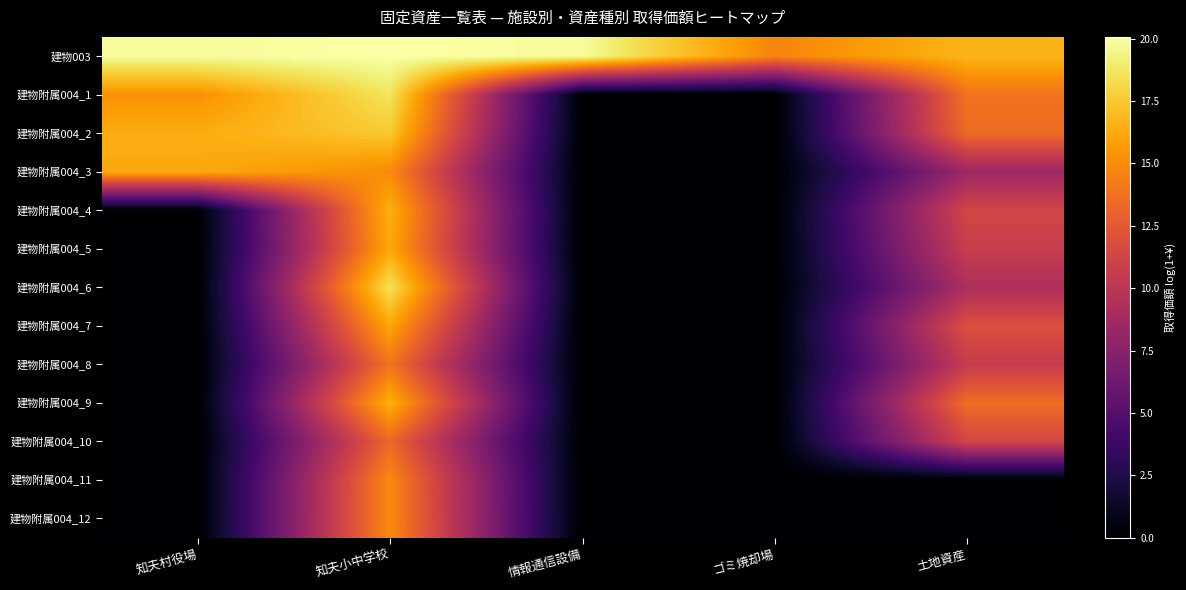

At which category is the sum across all series the highest?

知夫小中学校